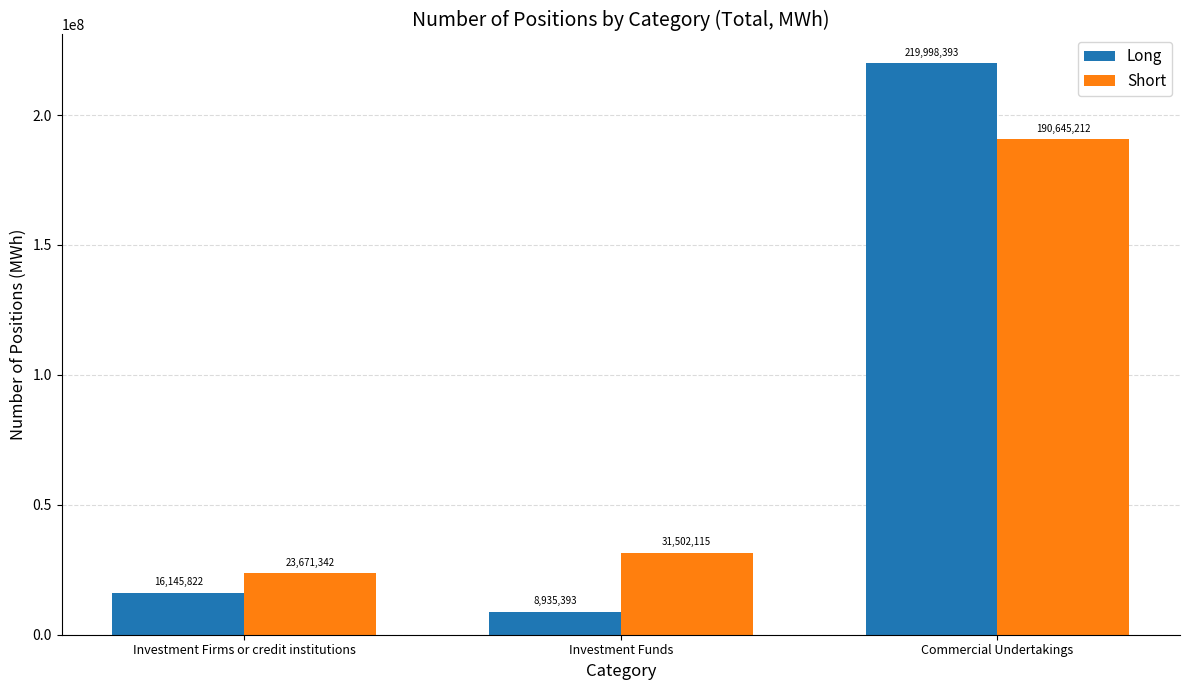

List the labels in order of Short value, largest first.

Commercial Undertakings, Investment Funds, Investment Firms or credit institutions